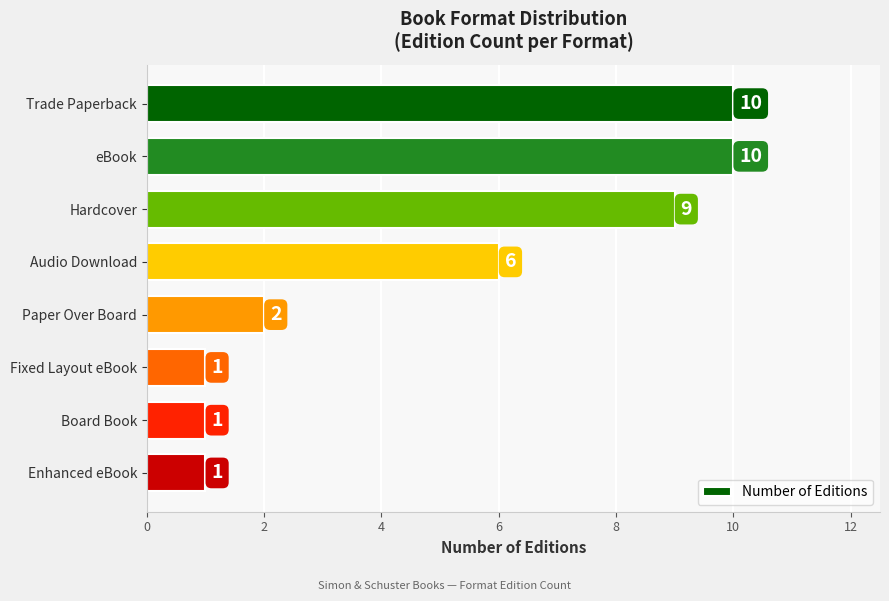

What is the smallest value displayed?

1